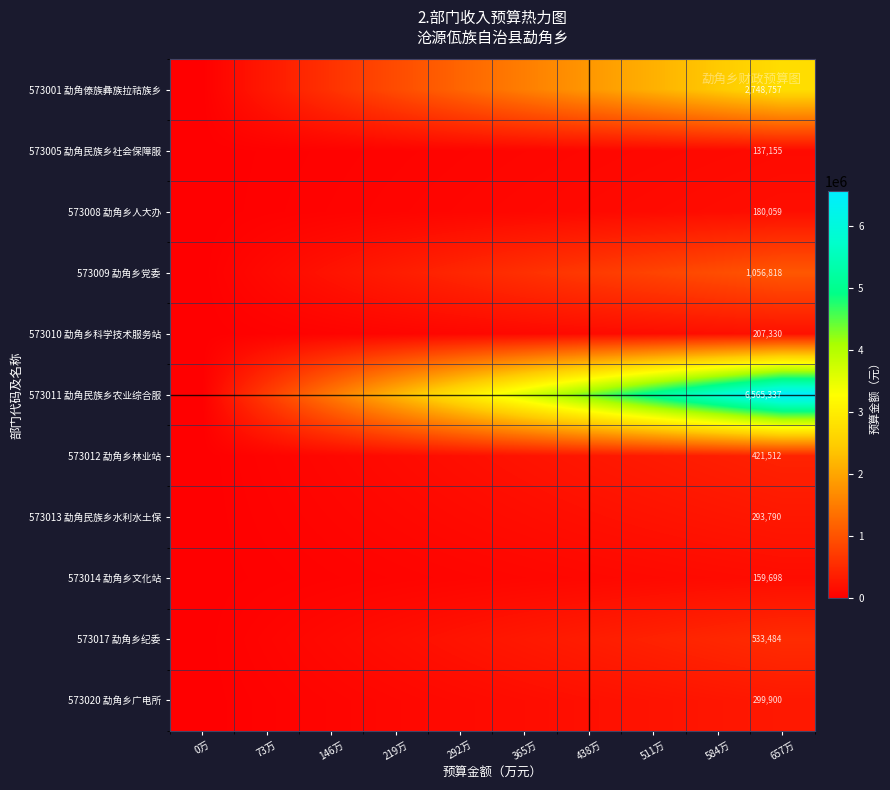

The 573012 勐角乡林业站 series shows 281007.7 at 438万. True or false?

True